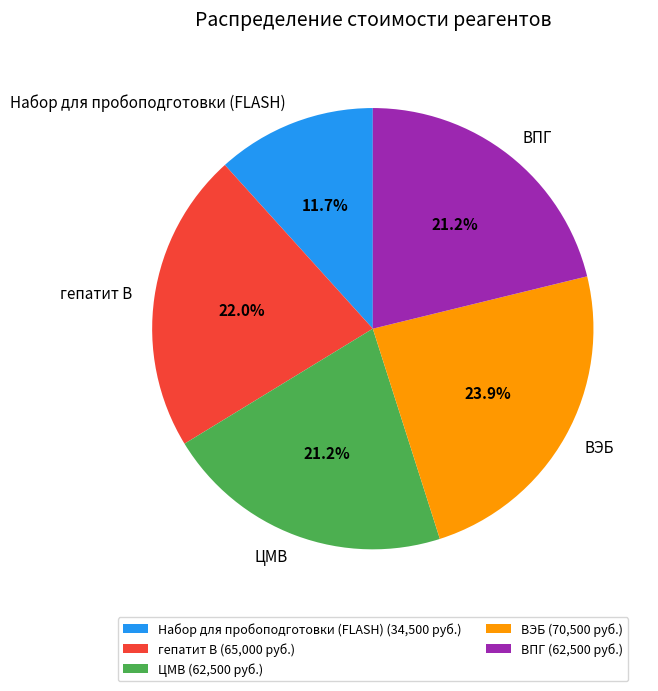

Between ВПГ and гепатит В, which is larger?

гепатит В